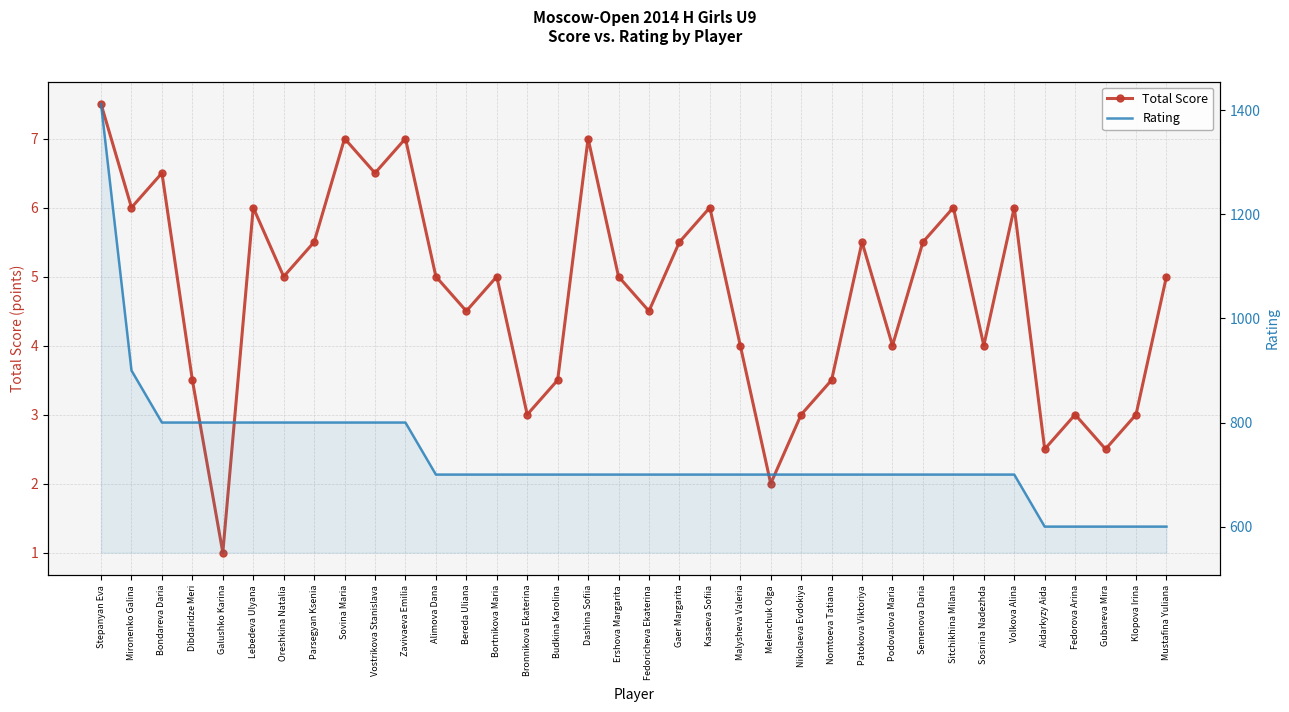

What is the sum of the Total Score values at Volkova Alina and Vostrikova Stanislava?

12.5